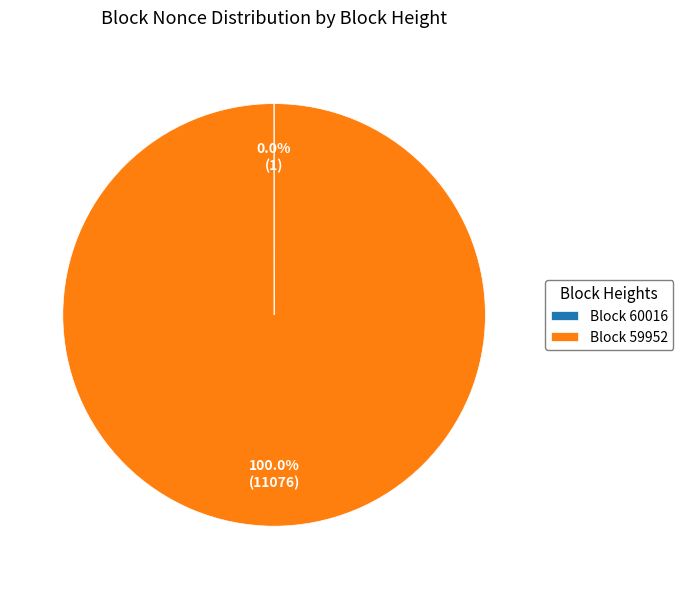

Which slice represents more than half of the pie?

Block 59952